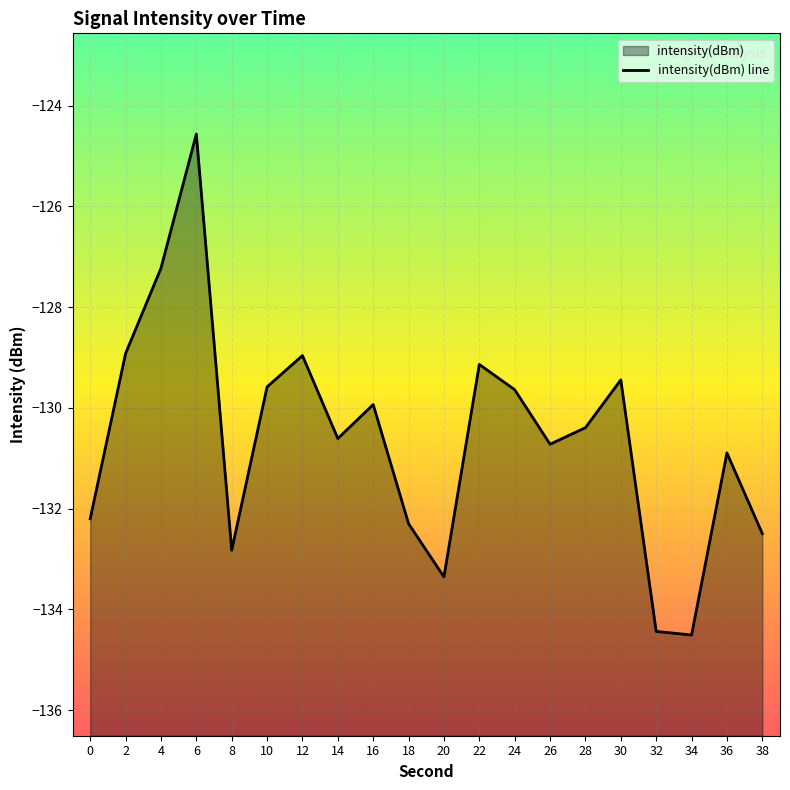

What is the difference between the maximum and second lowest values?

9.9